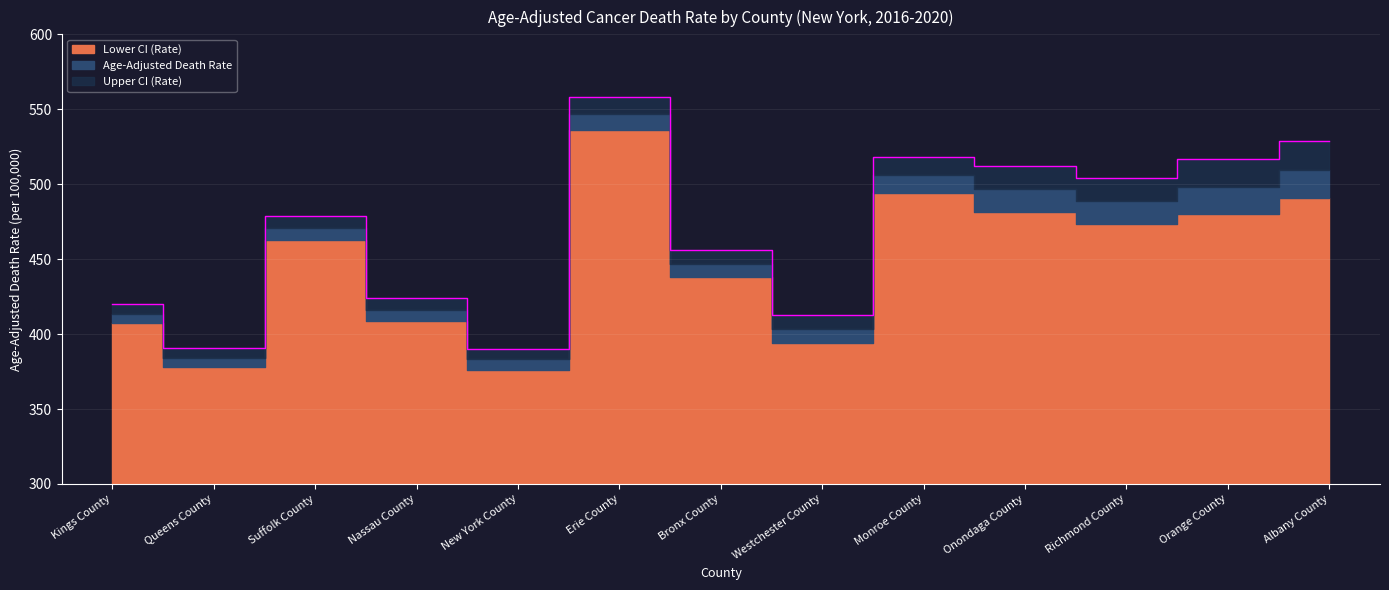

True or false: Upper CI (Rate) has more than 1 interior local peaks.

True